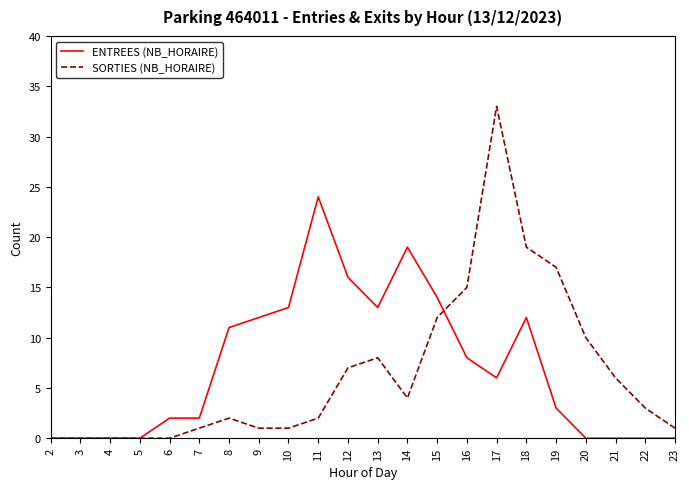

What is the difference between the highest and lowest values at 11?

22